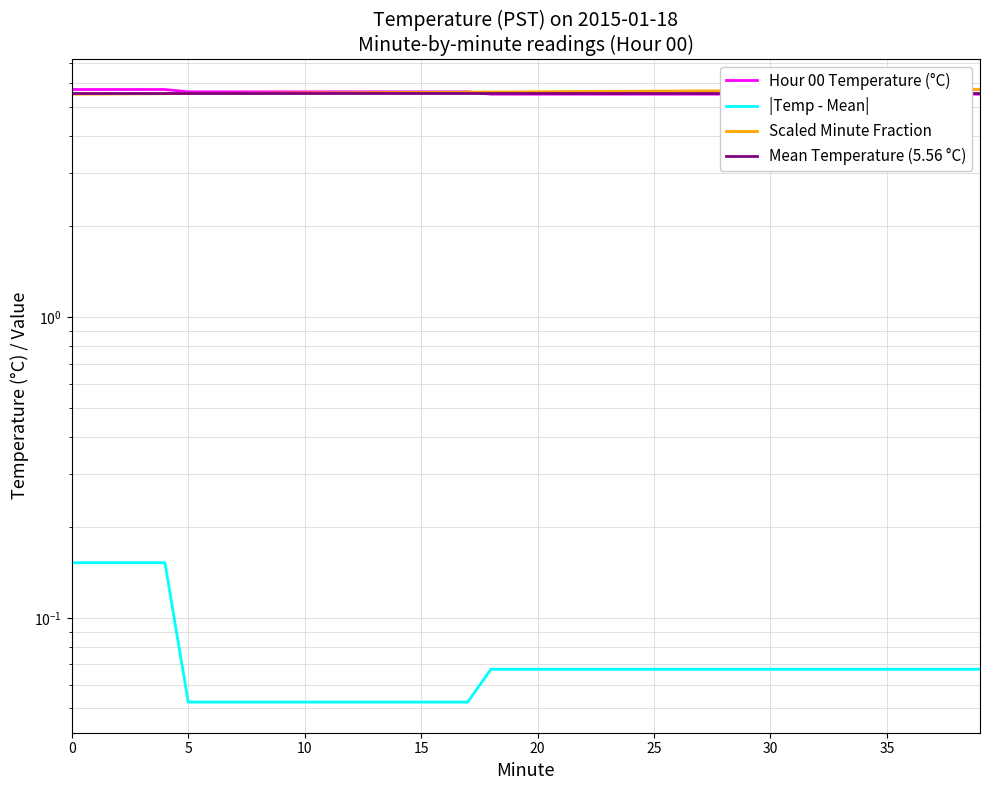

Is the value of Mean Temperature (5.56 °C) at 37 greater than the value of Scaled Minute Fraction at 23?

No